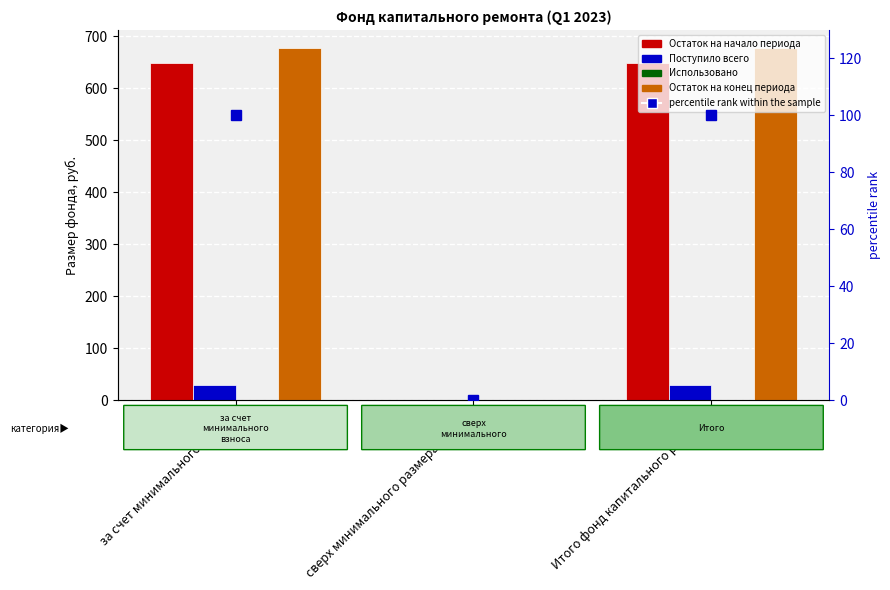

What are all the series names shown in the legend?

Остаток на начало периода, Поступило всего, Использовано, Остаток на конец периода, percentile rank within the sample